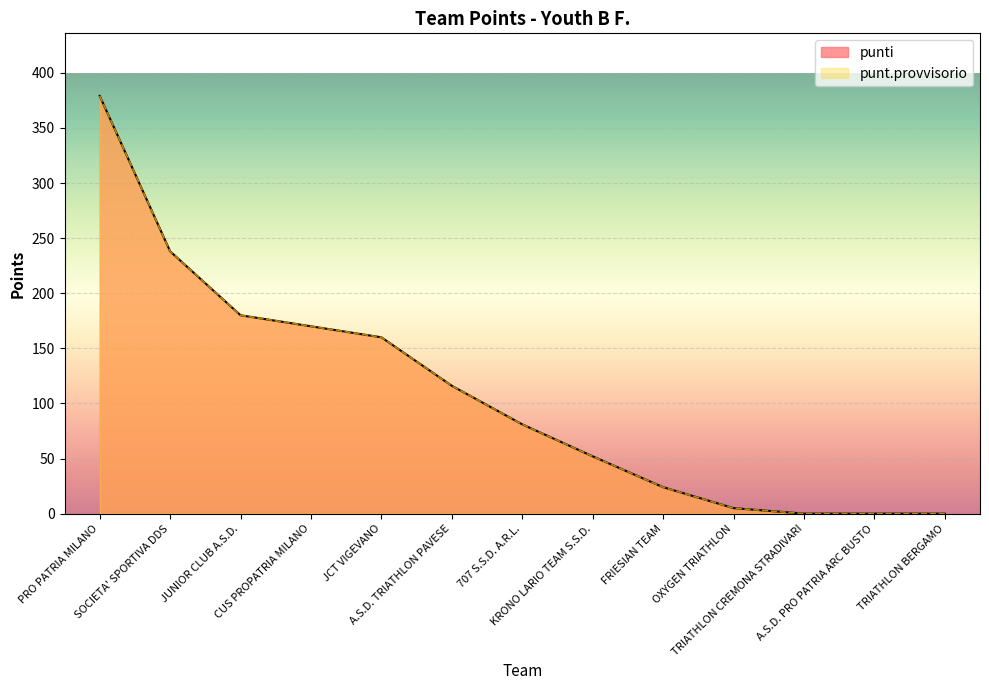

The punti series shows 160 at JCT VIGEVANO. True or false?

True